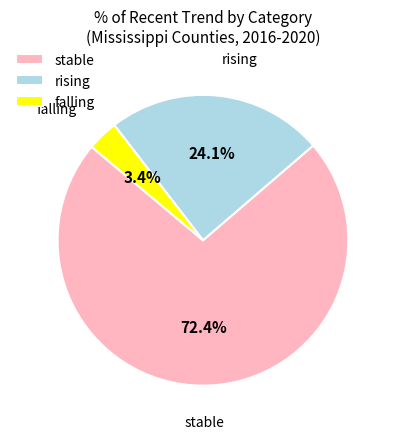

Which has a higher value, rising or falling?

rising